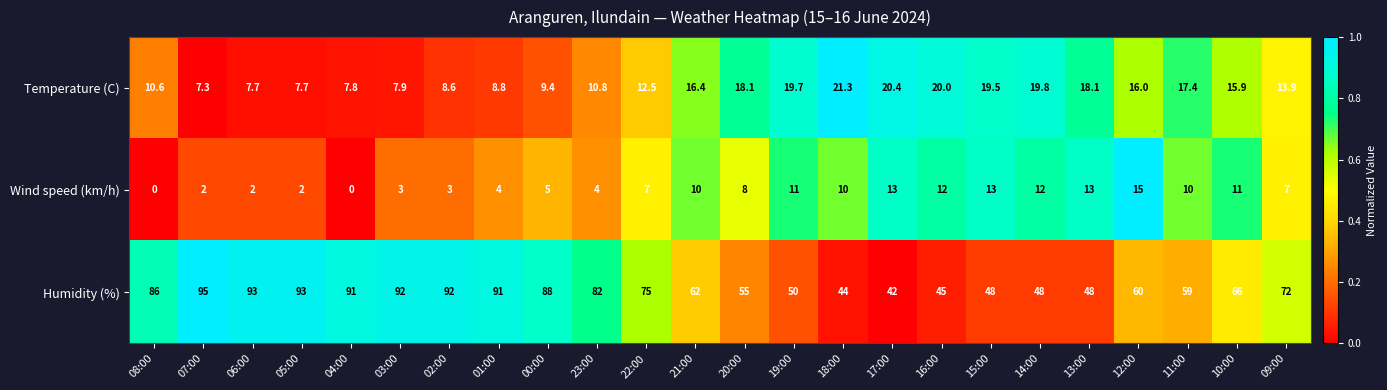

What is the difference between the highest and lowest values at 02:00?

89.0